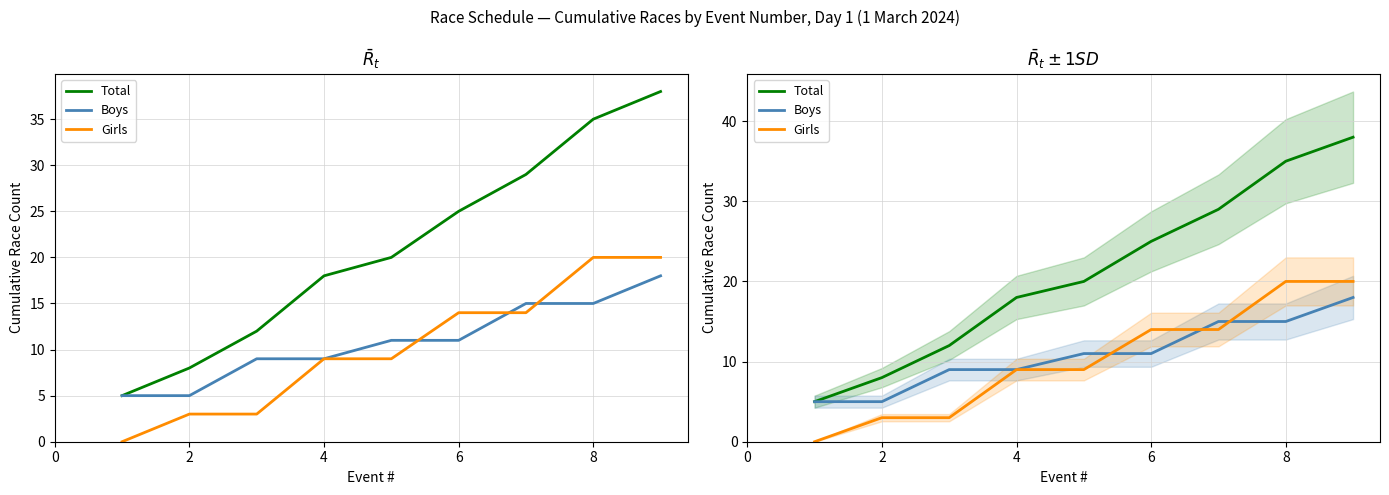

Does the chart display data point markers on the line(s)?

No